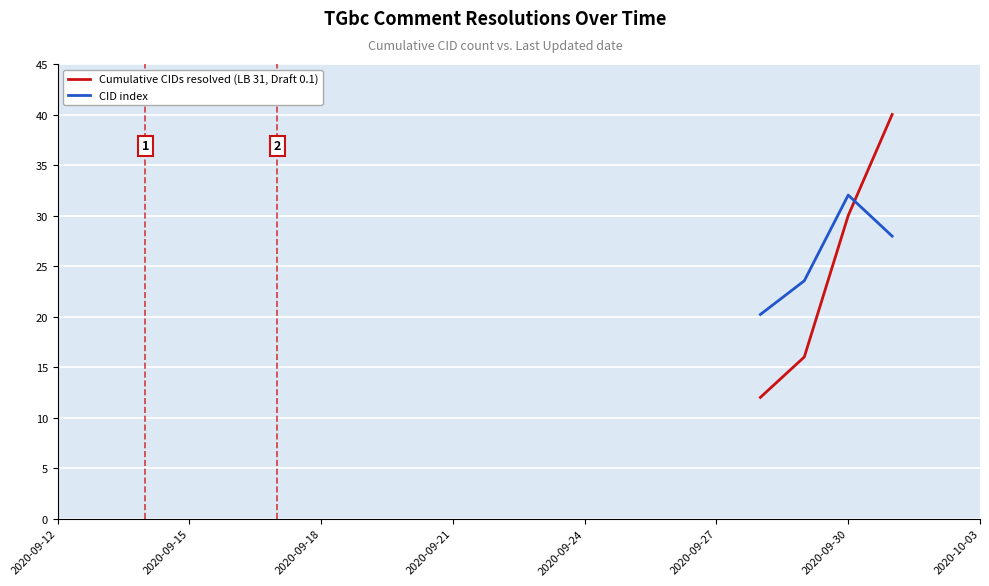

What is the sum of all CID index values?

103.7